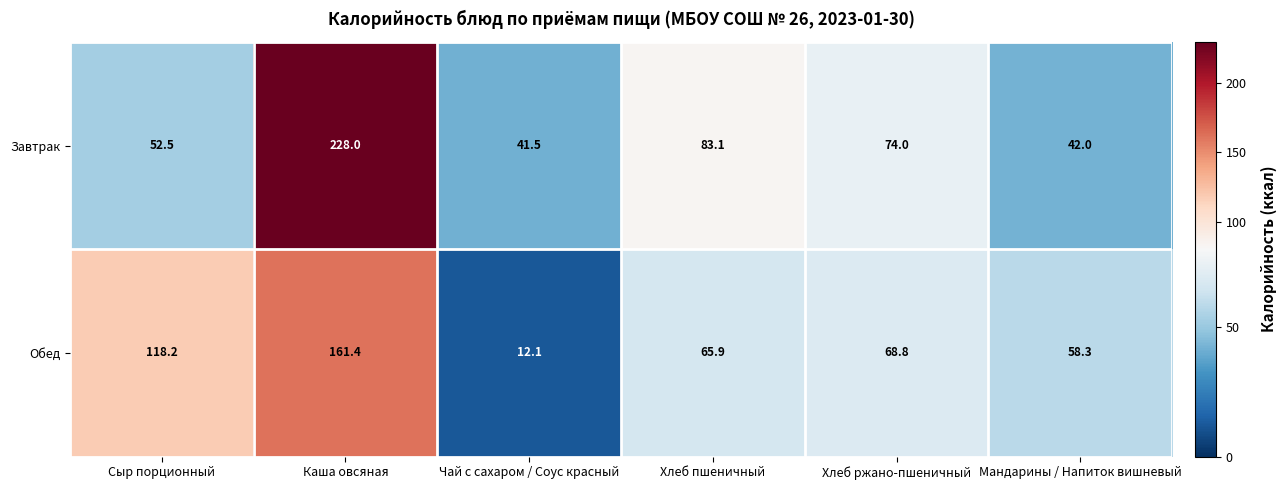

What value does the Обед series have at Хлеб ржано-пшеничный?

68.8